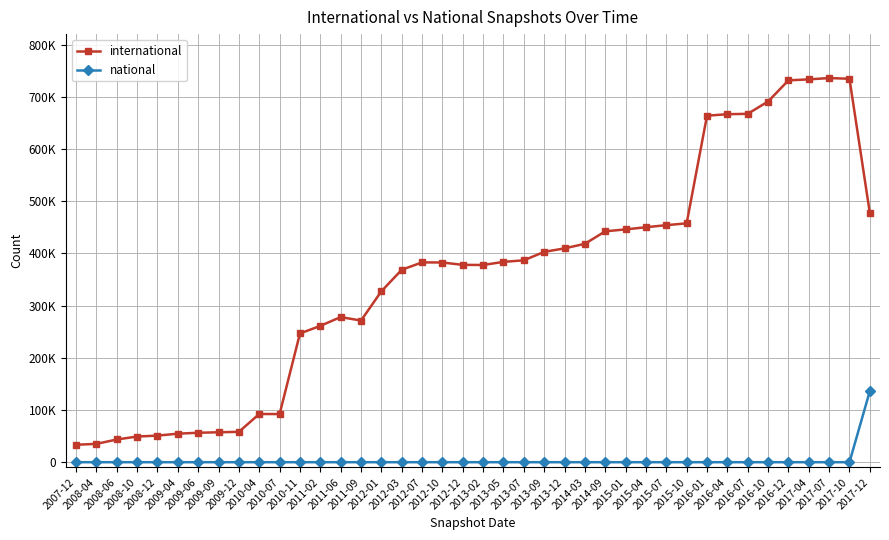

True or false: national and international cross at least once.

False